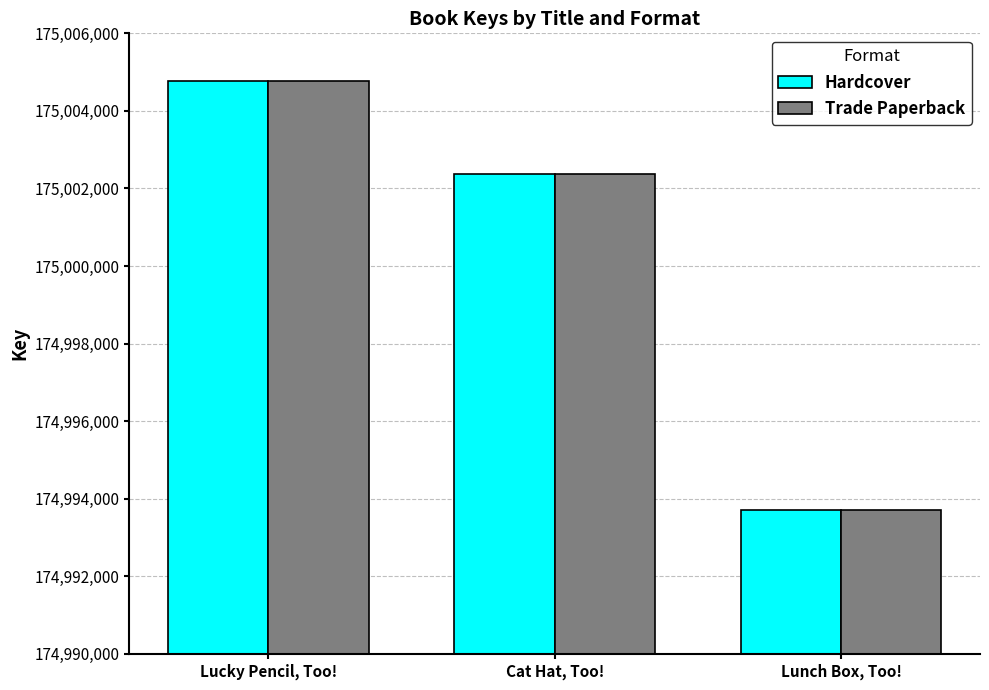

The value of Trade Paperback at Cat Hat, Too! is 175002376. True or false?

True